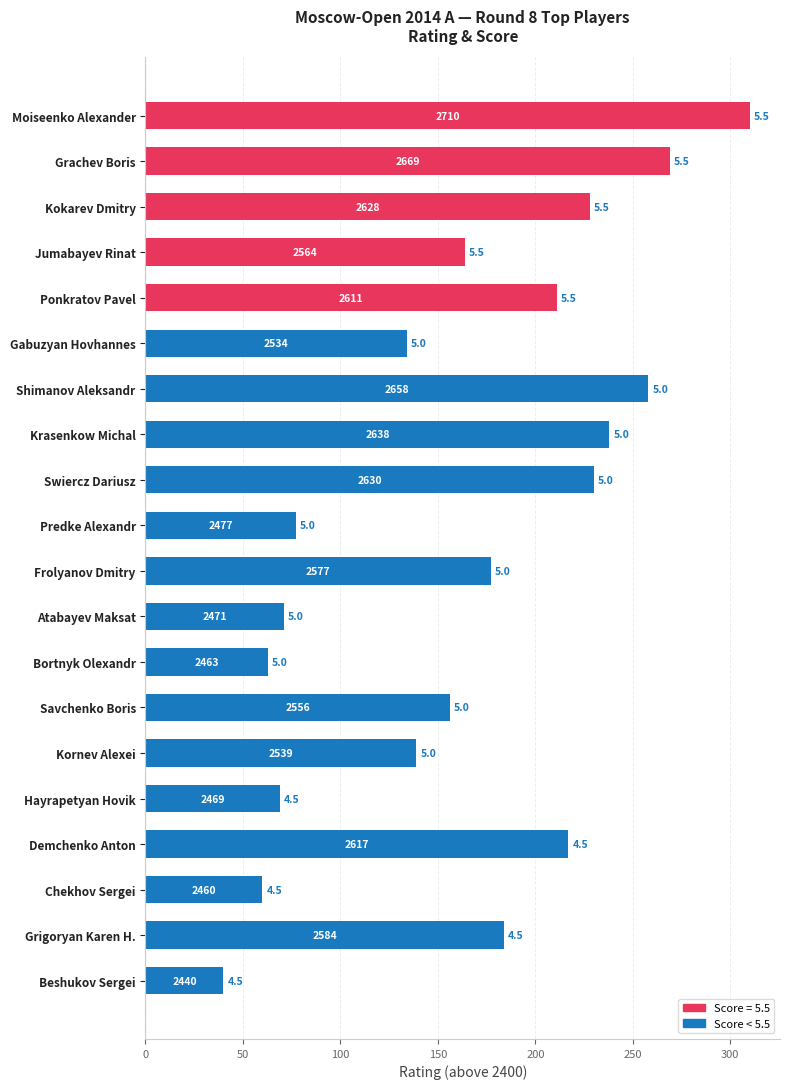

What is the greatest value displayed?

310